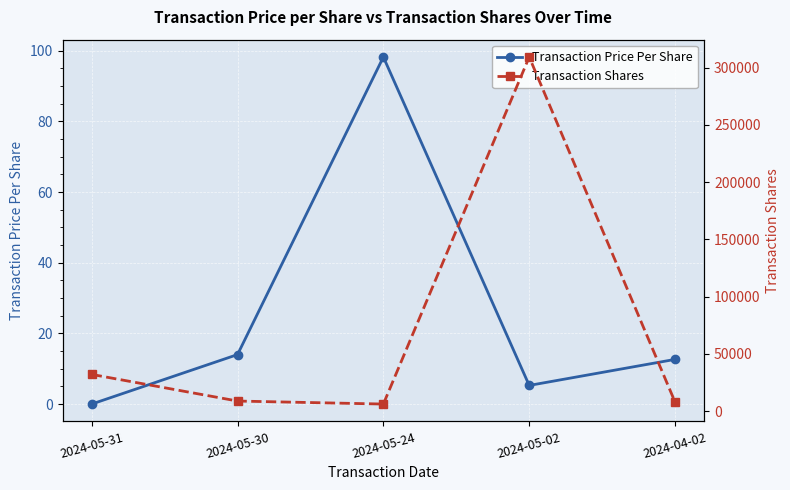

In Transaction Price Per Share, how many points are higher than both neighbors (excluding endpoints)?

1